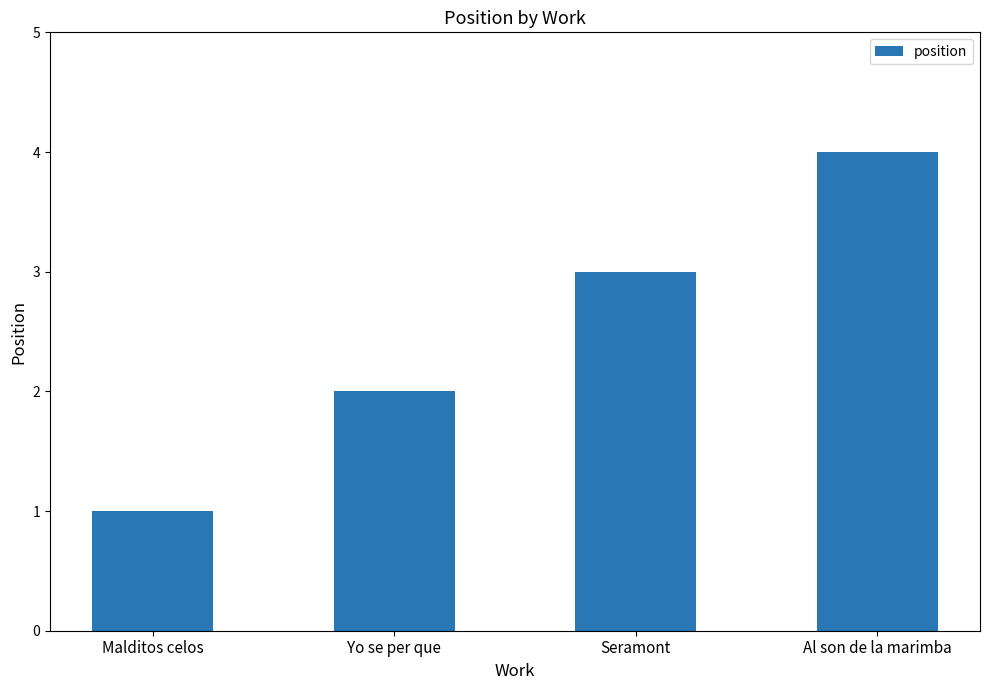

List the labels in order of value, largest first.

Al son de la marimba, Seramont, Yo se per que, Malditos celos